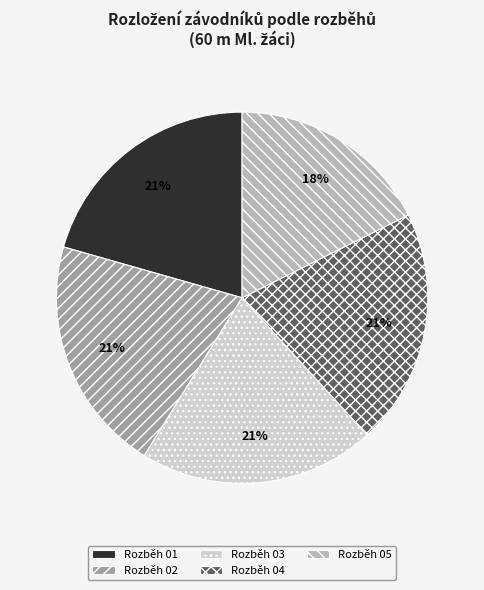

To the nearest percent, what is the average slice percentage?

20%